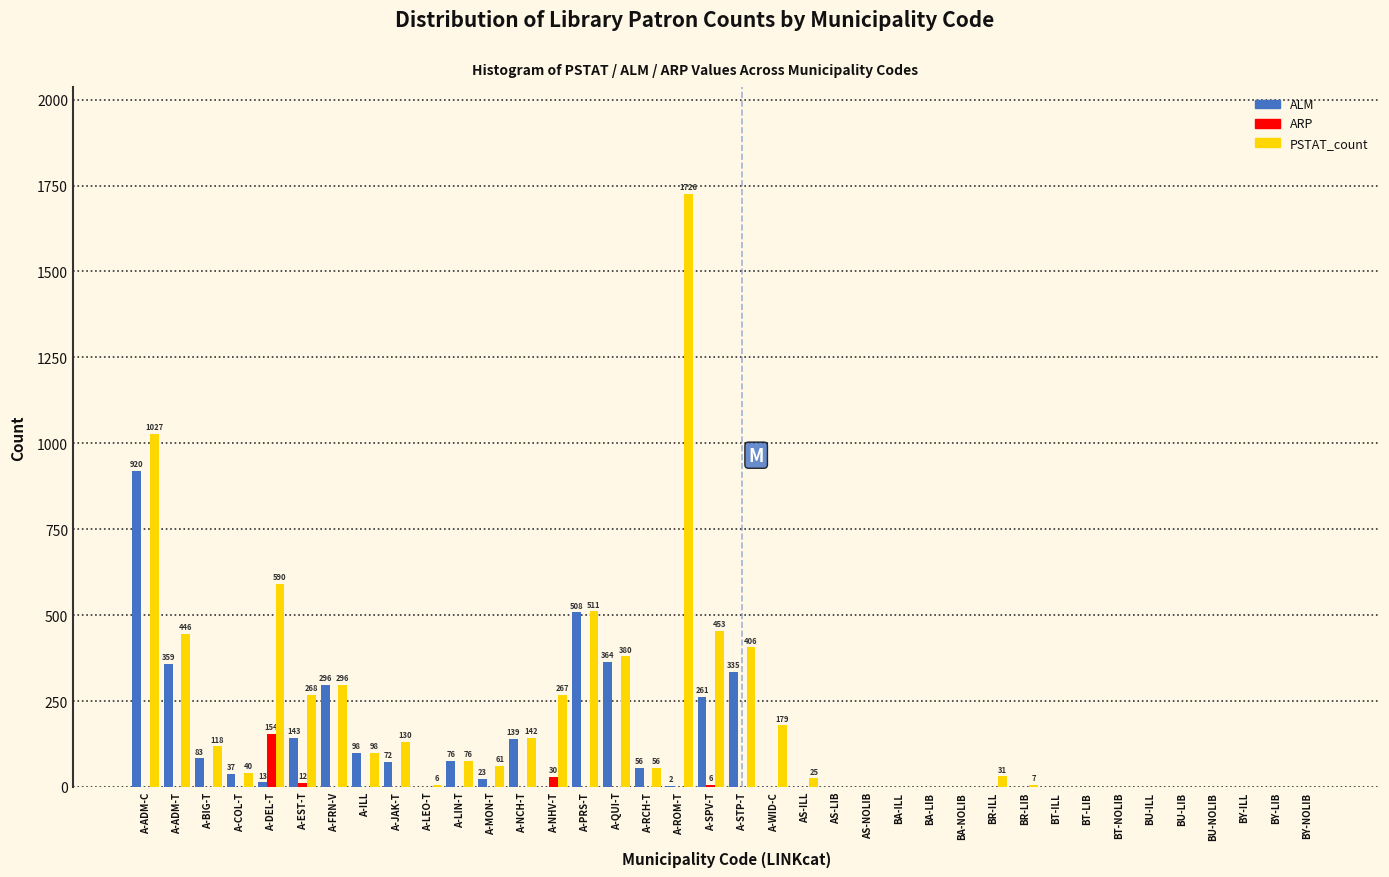

What is the highest value of the PSTAT_count series?

1726